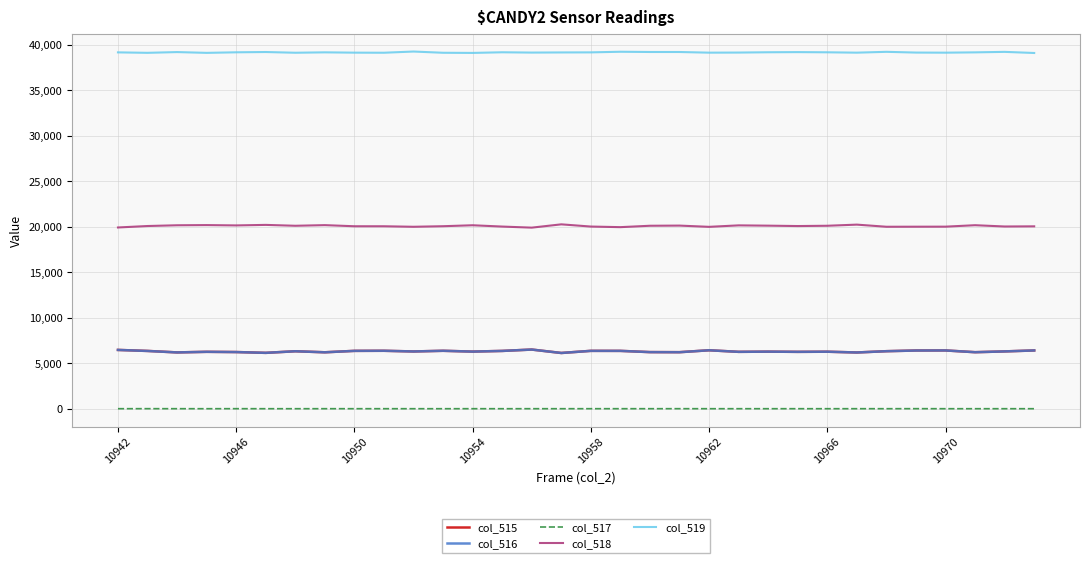

True or false: col_519 and col_517 cross at least once.

False